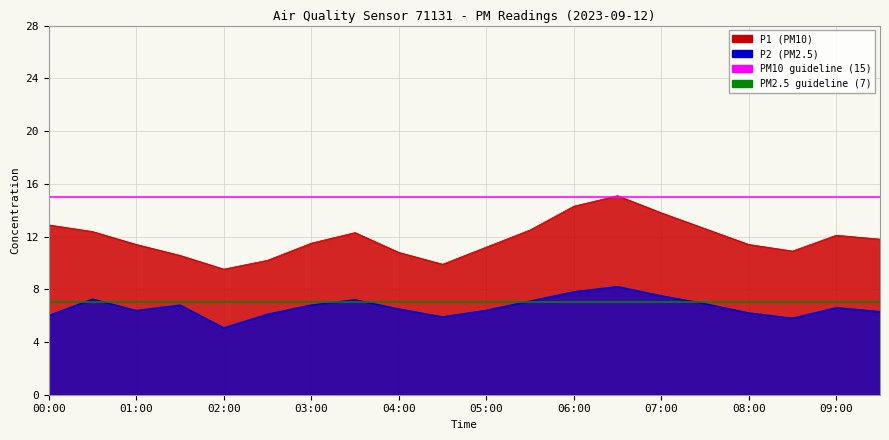

The PM2.5 guideline (7) series shows 7 at 01:00. True or false?

True